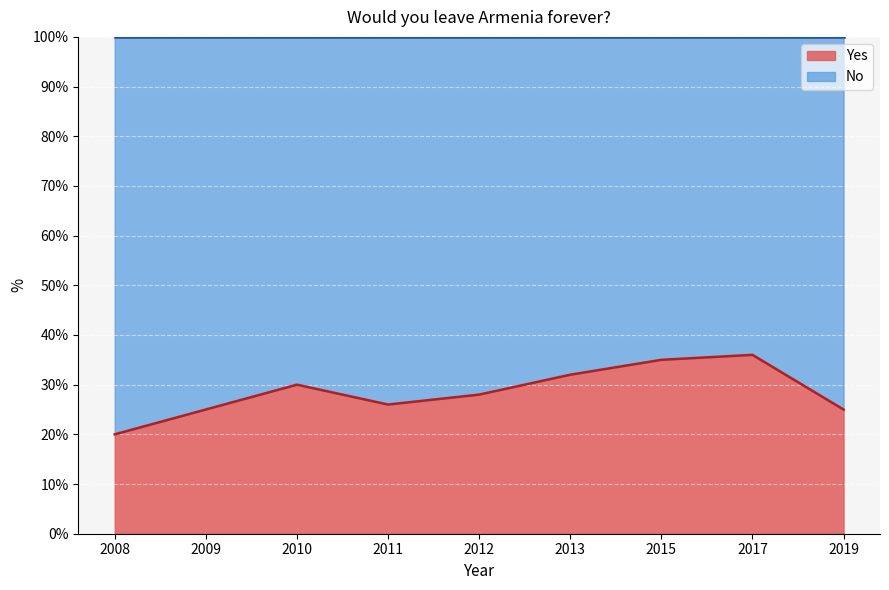

What is the change in value from 2015 to 2017?

+1